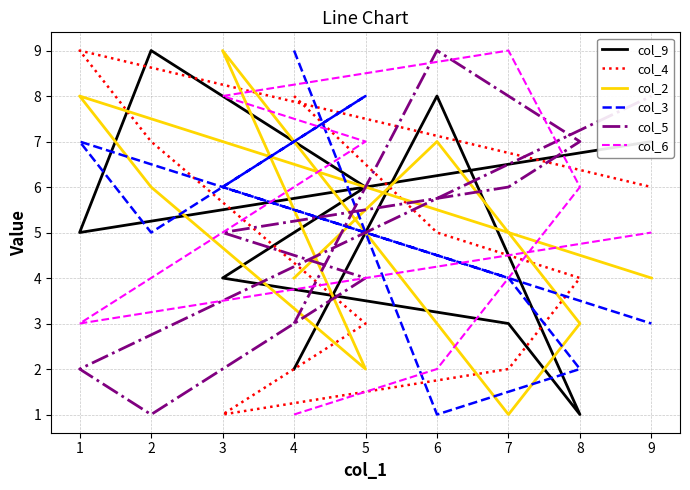

Is it true that col_4 equals 9 at 8?

False